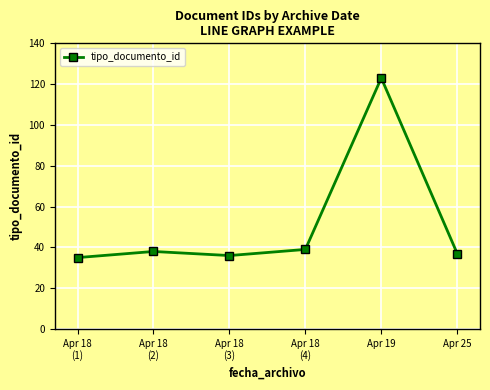

What is the smallest value displayed?

35